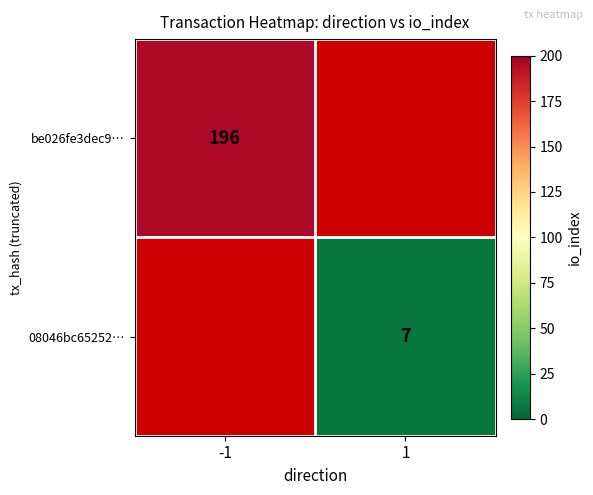

The value of 08046bc65252… at 1 is 10. True or false?

False